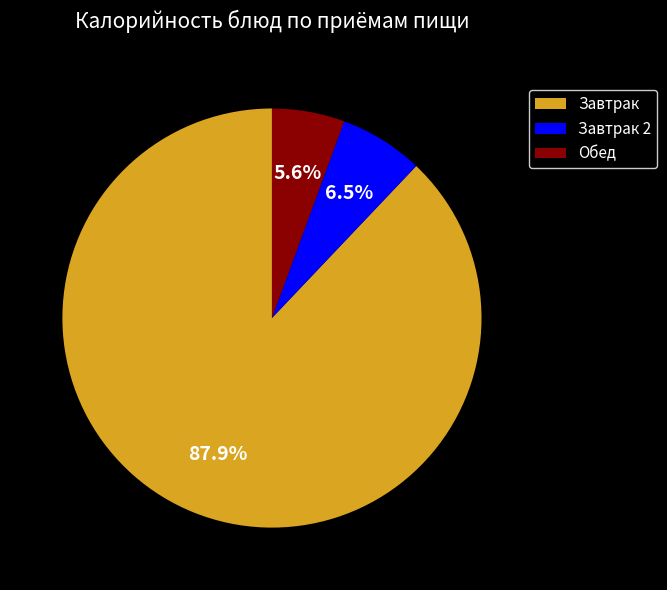

To the nearest percent, what is the average slice percentage?

33%